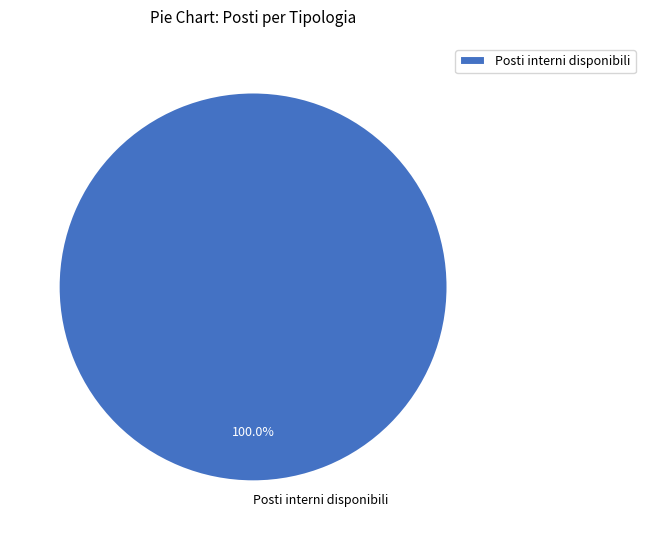

Rank the categories by value from lowest to highest.

Posti interni disponibili